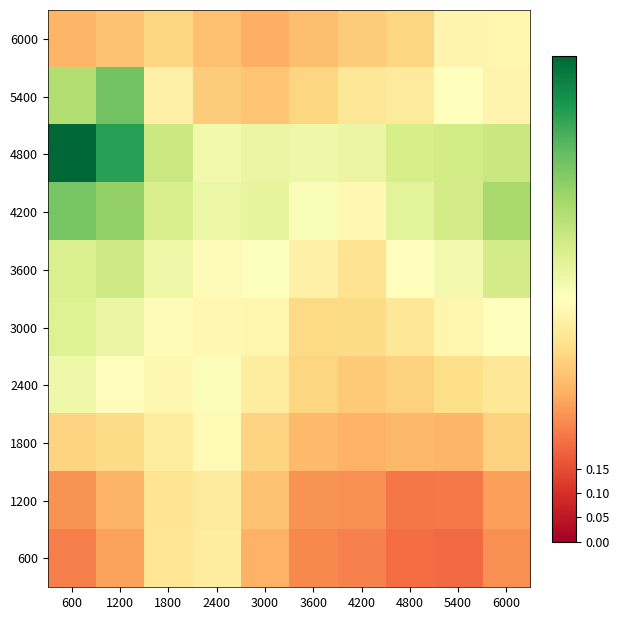

List the series in order of their peak value, highest first.

4800, 5400, 4200, 3600, 3000, 2400, 1800, 6000, 600, 1200